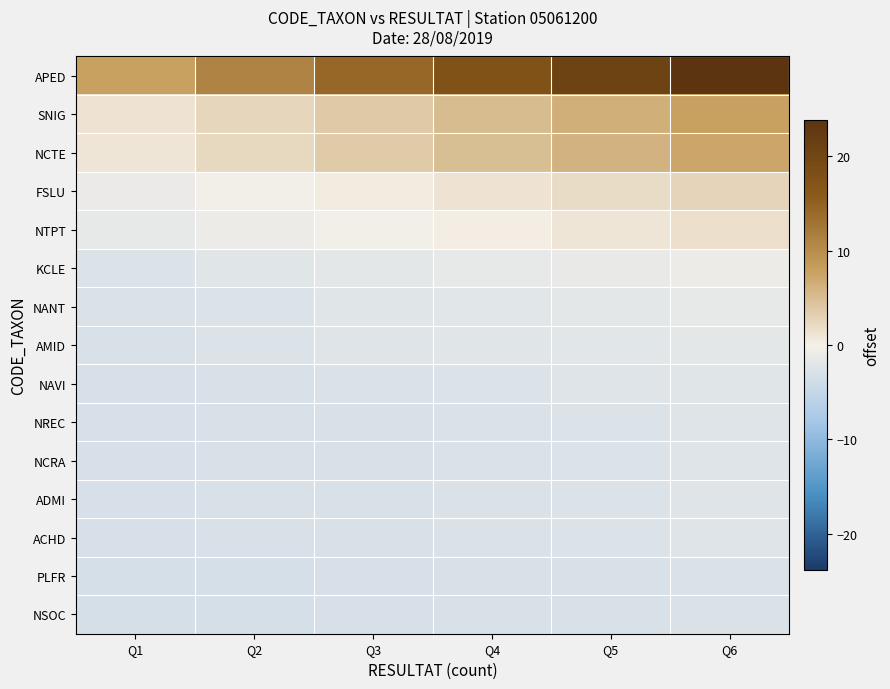

Reading left to right, transcribe all the data shown in this chart.

APED: Q1=8.0	Q2=11.2	Q3=14.3	Q4=17.5	Q5=20.7	Q6=23.9
SNIG: Q1=1.2	Q2=2.5	Q3=3.9	Q4=5.2	Q5=6.5	Q6=7.8
NCTE: Q1=1.0	Q2=2.3	Q3=3.6	Q4=4.9	Q5=6.1	Q6=7.4
FSLU: Q1=-1.0	Q2=-0.3	Q3=0.5	Q4=1.2	Q5=1.9	Q6=2.6
NTPT: Q1=-1.4	Q2=-0.8	Q3=-0.2	Q4=0.4	Q5=1.0	Q6=1.6
KCLE: Q1=-2.5	Q2=-2.1	Q3=-1.8	Q4=-1.5	Q5=-1.2	Q6=-0.8
NANT: Q1=-2.7	Q2=-2.5	Q3=-2.2	Q4=-2.0	Q5=-1.7	Q6=-1.5
AMID: Q1=-2.8	Q2=-2.6	Q3=-2.4	Q4=-2.1	Q5=-1.9	Q6=-1.7
NAVI: Q1=-3.0	Q2=-2.8	Q3=-2.7	Q4=-2.5	Q5=-2.3	Q6=-2.1
NREC: Q1=-3.1	Q2=-2.9	Q3=-2.8	Q4=-2.6	Q5=-2.5	Q6=-2.3
NCRA: Q1=-3.1	Q2=-2.9	Q3=-2.8	Q4=-2.6	Q5=-2.5	Q6=-2.3
ADMI: Q1=-3.1	Q2=-2.9	Q3=-2.8	Q4=-2.6	Q5=-2.5	Q6=-2.3
ACHD: Q1=-3.1	Q2=-2.9	Q3=-2.8	Q4=-2.6	Q5=-2.5	Q6=-2.3
PLFR: Q1=-3.3	Q2=-3.2	Q3=-3.1	Q4=-3.0	Q5=-2.9	Q6=-2.8
NSOC: Q1=-3.3	Q2=-3.2	Q3=-3.1	Q4=-3.0	Q5=-2.9	Q6=-2.8